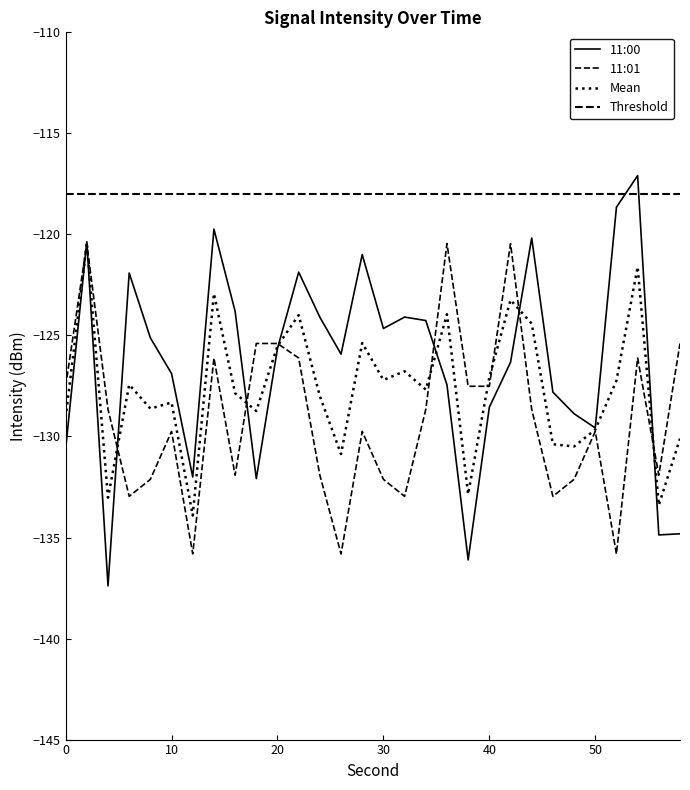

Does the chart display data point markers on the line(s)?

No